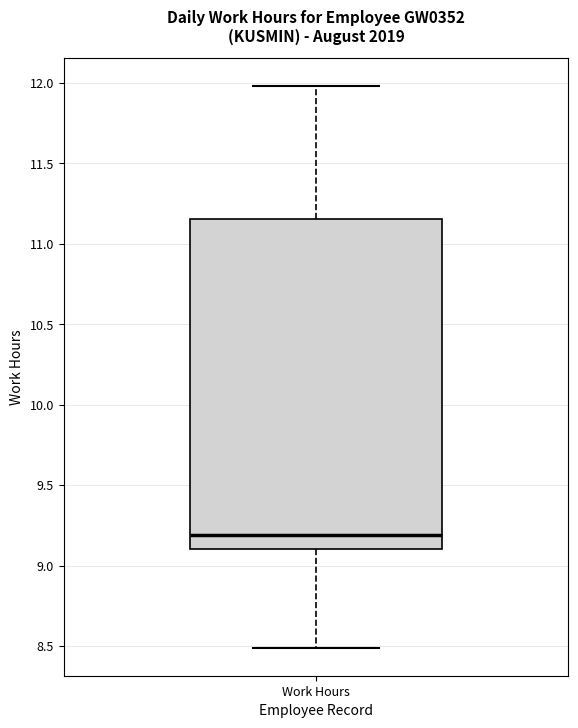

Read this box plot against the y-axis: the position of the median line, the range covered by the box, and the ends of both whiskers. The values are not printed on the chart, so give them approximately, as read against the axis.

median 9.20, box 9.10 to 11.15, whiskers 8.50 to 12.00